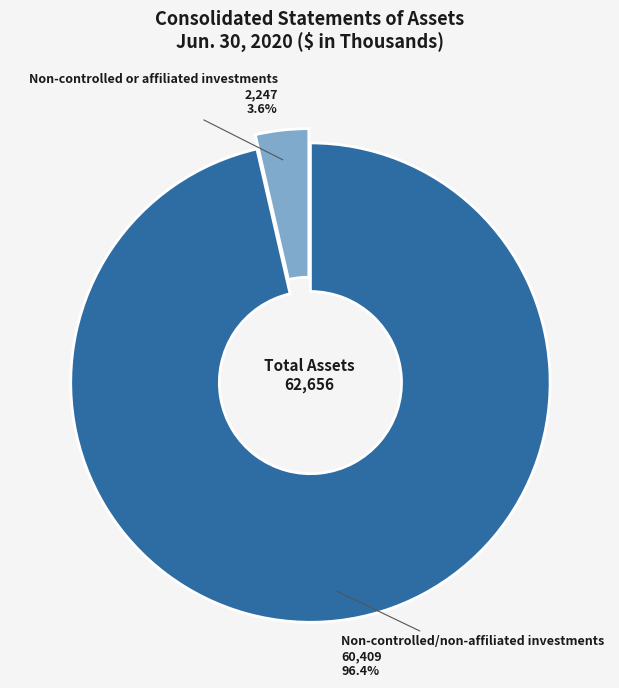

Count the number of slices in the pie.

2